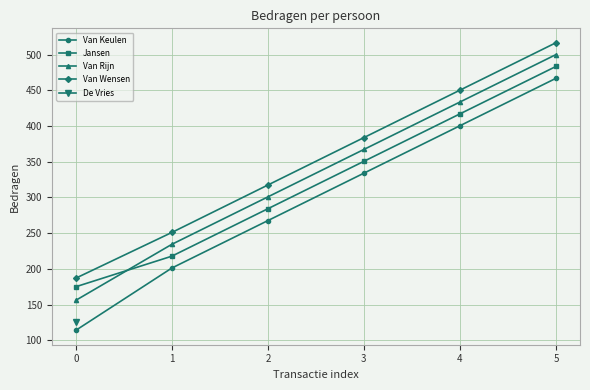

The value of Van Rijn at 1 is 234.4. True or false?

True